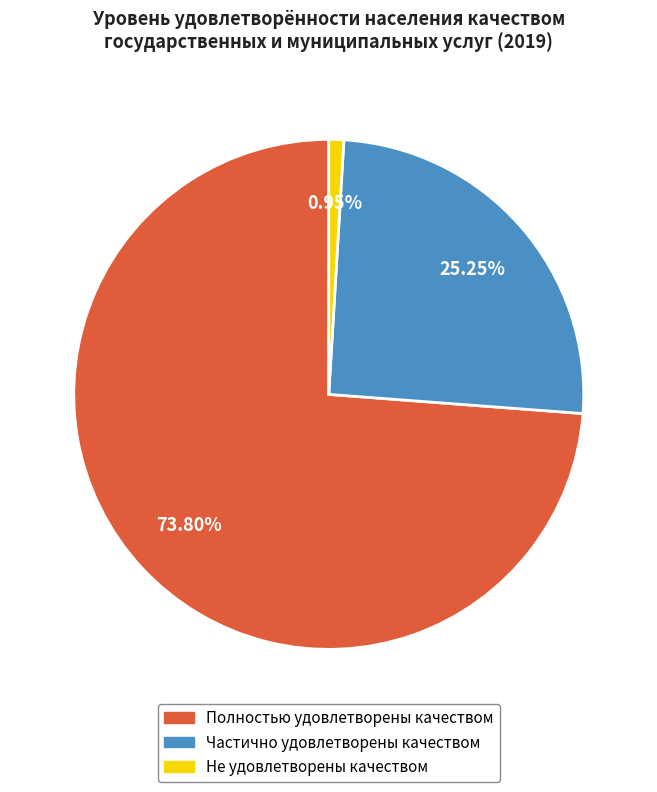

To the nearest percent, what is the difference between the Частично удовлетворены качеством and Полностью удовлетворены качеством slice percentages?

49%